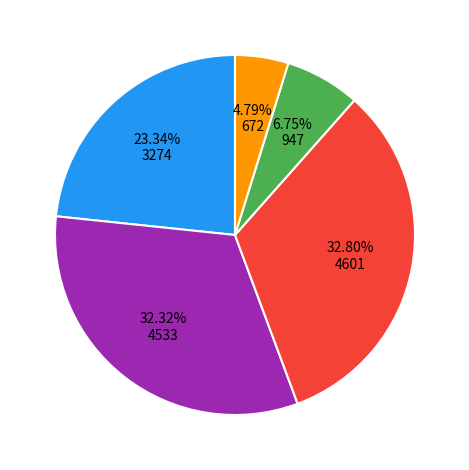

Does any single category account for the majority?

No